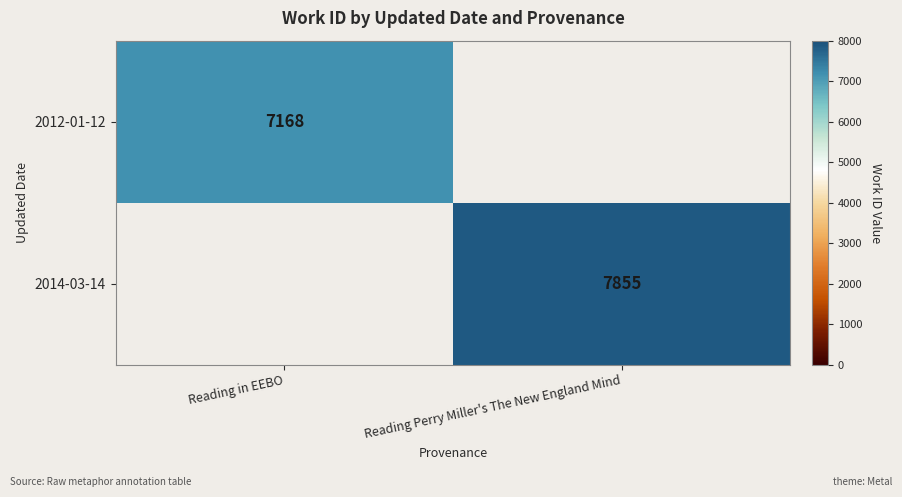

At how many categories does at least one series exceed 7110?

2